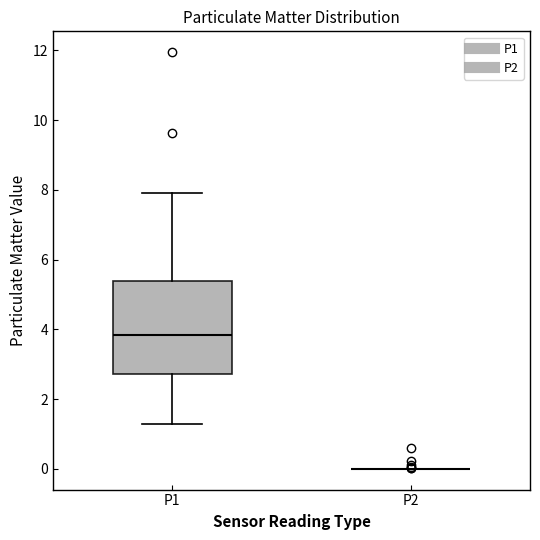

Which box is the tallest, from its lower edge to its upper edge?

P1